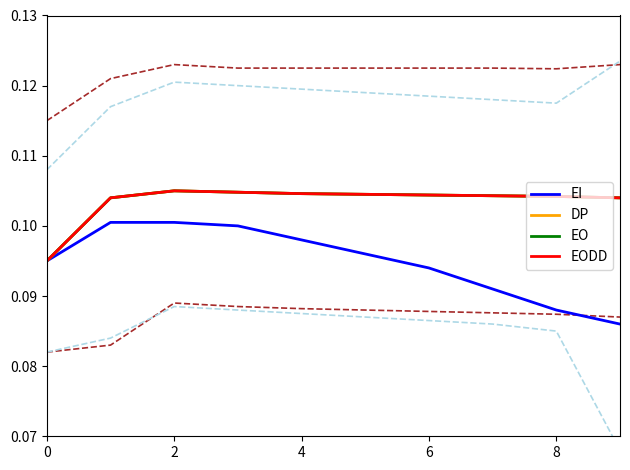

What is the lowest value of the EO series?

0.1